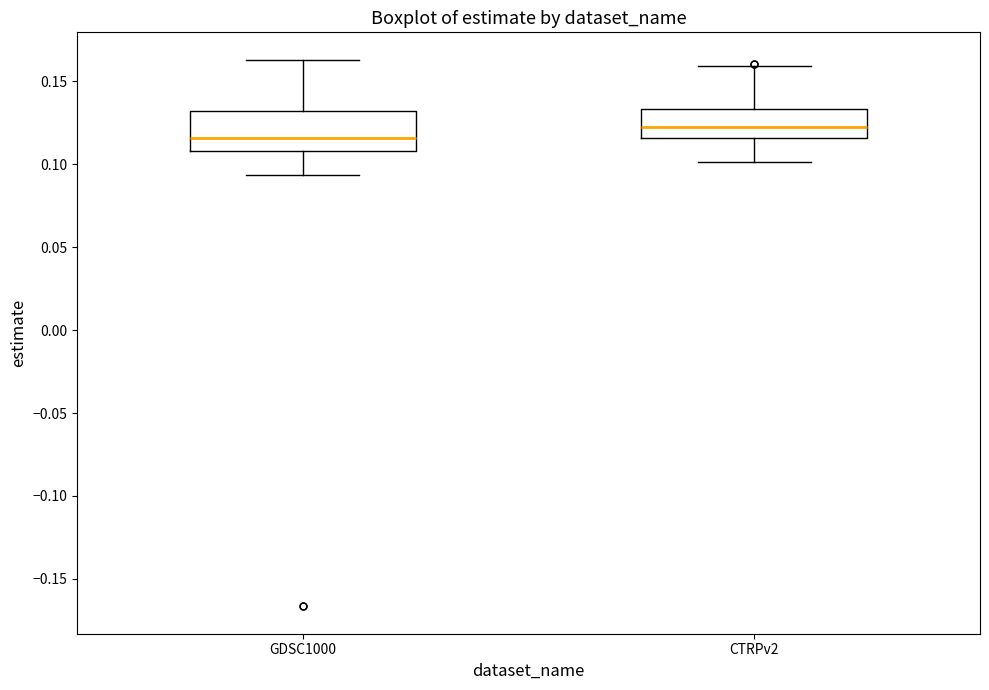

Where is the upper edge of the box for GDSC1000 on the y-axis? The values are not printed on the chart, so give them approximately, as read against the axis.

0.130